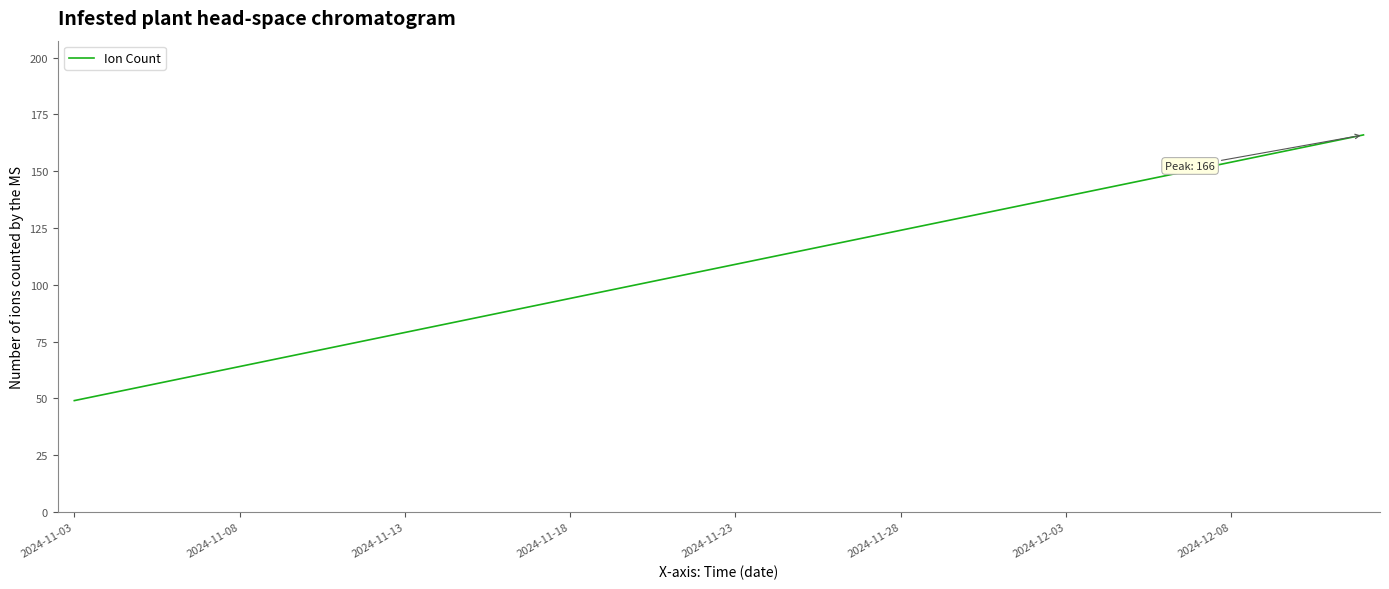

What is the difference between the maximum and second lowest values?

114